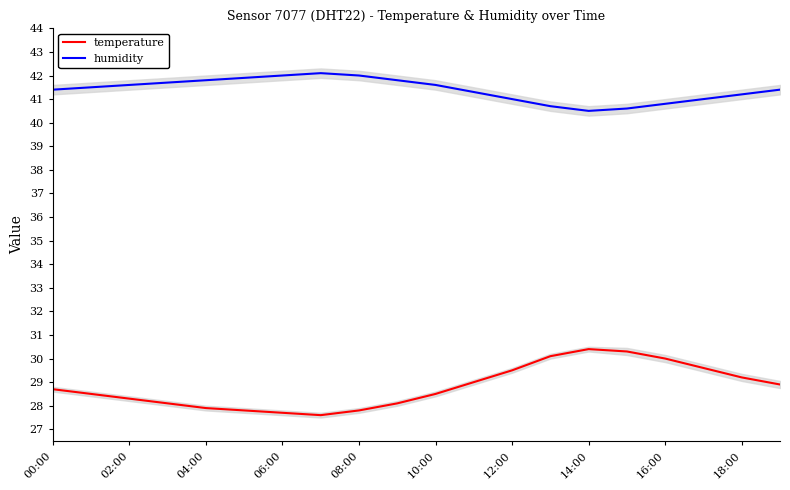

What is the maximum value for temperature?

30.4